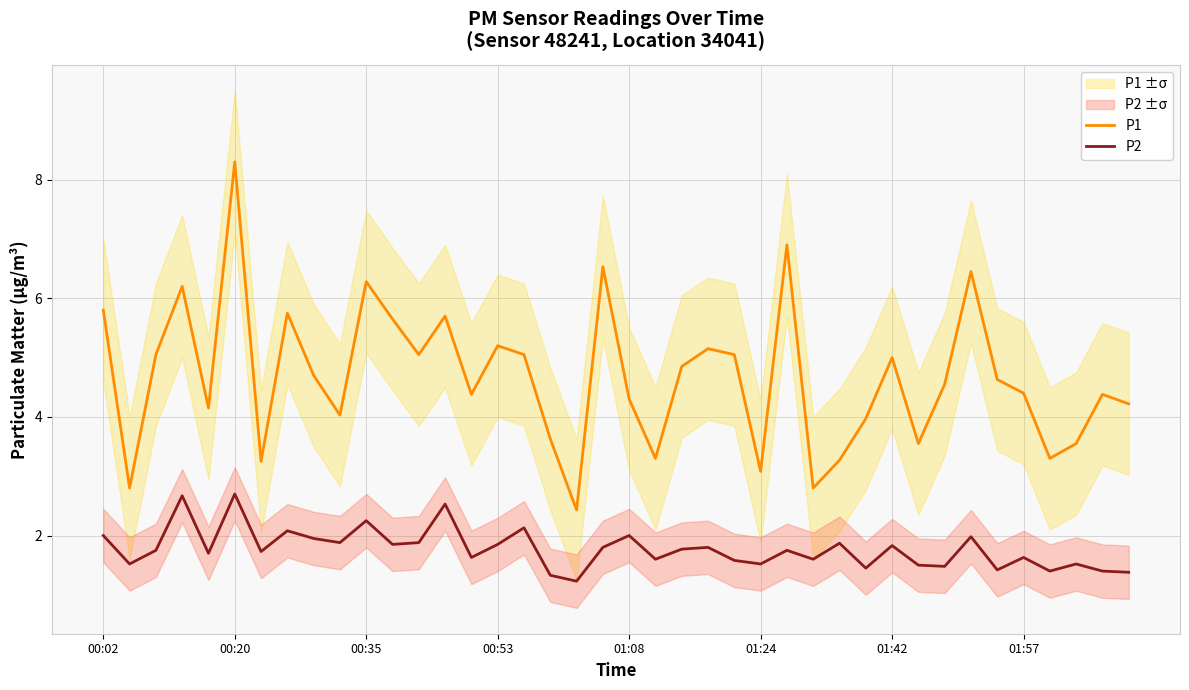

Rank the series by their average value, from lowest to highest.

P2, P1